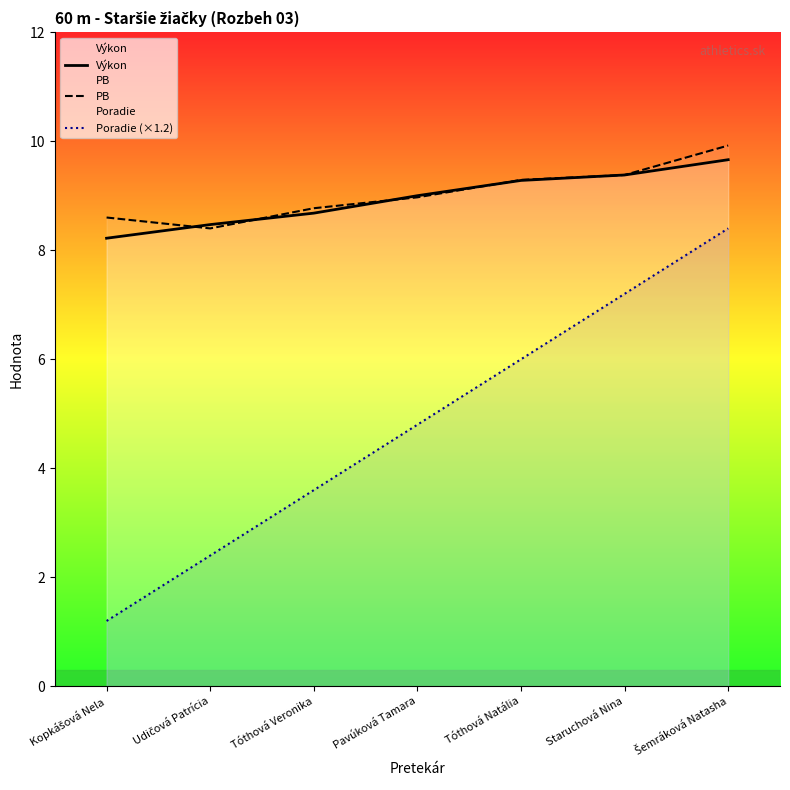

What is the difference between the maximum and second lowest values in the Poradie (×1.2) series?

6.0